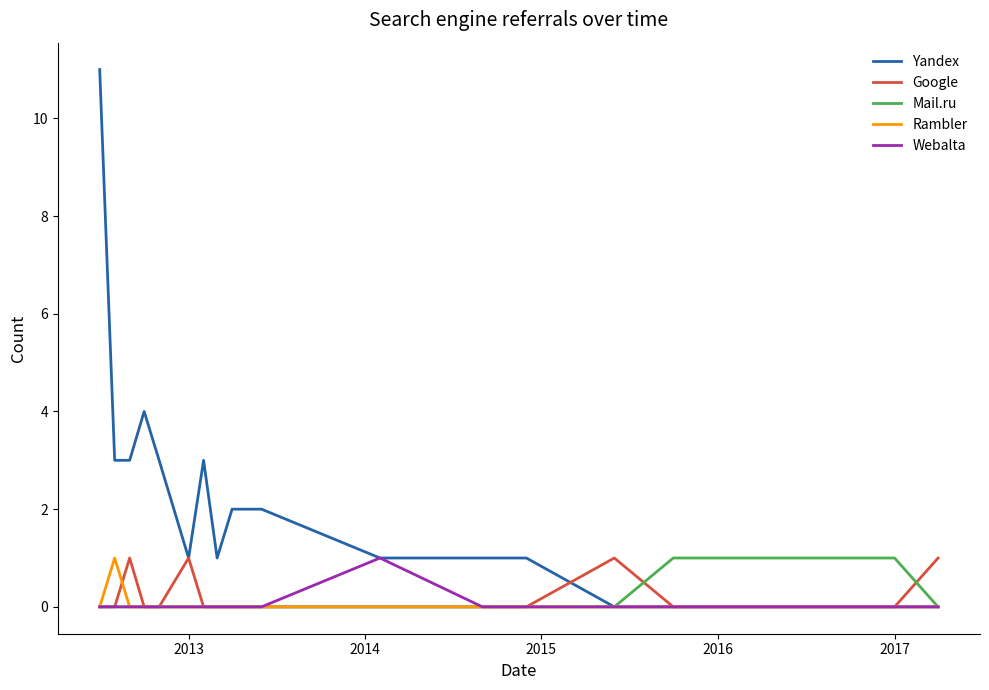

Does the chart display data point markers on the line(s)?

No